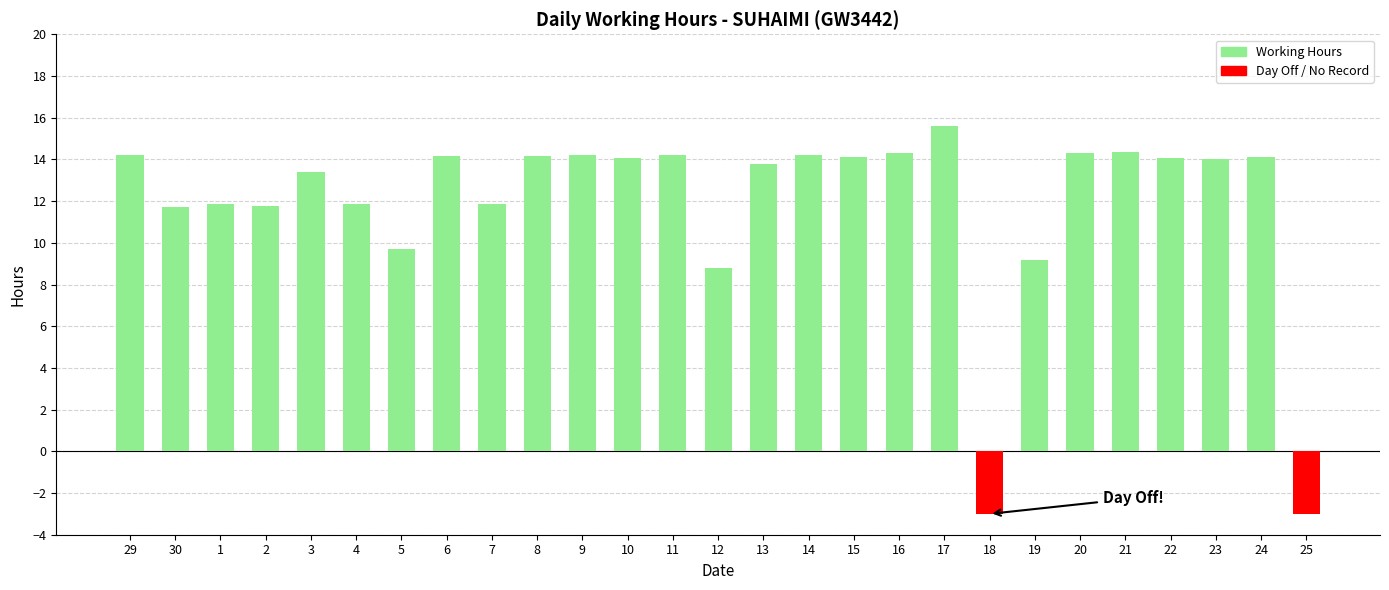

How many categories are shown in the chart?

27